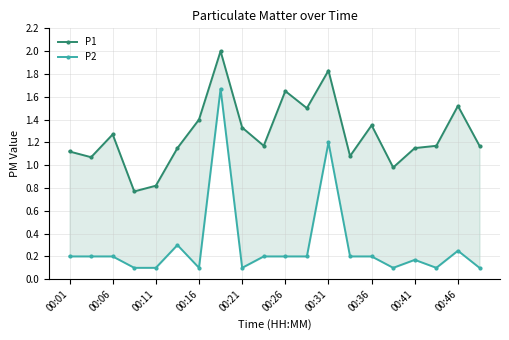

At how many categories does at least one series exceed 0?

20